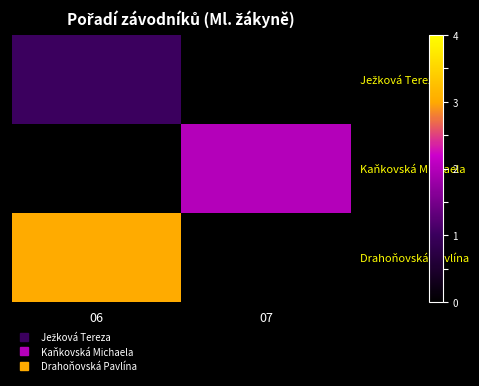

List the series in order of their peak value, lowest first.

Ježková Tereza, Kaňkovská Michaela, Drahoňovská Pavlína